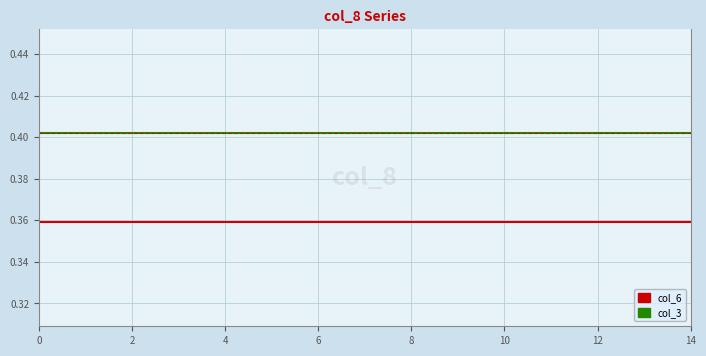

List the series in order of their overall mean, lowest first.

col_6, col_3